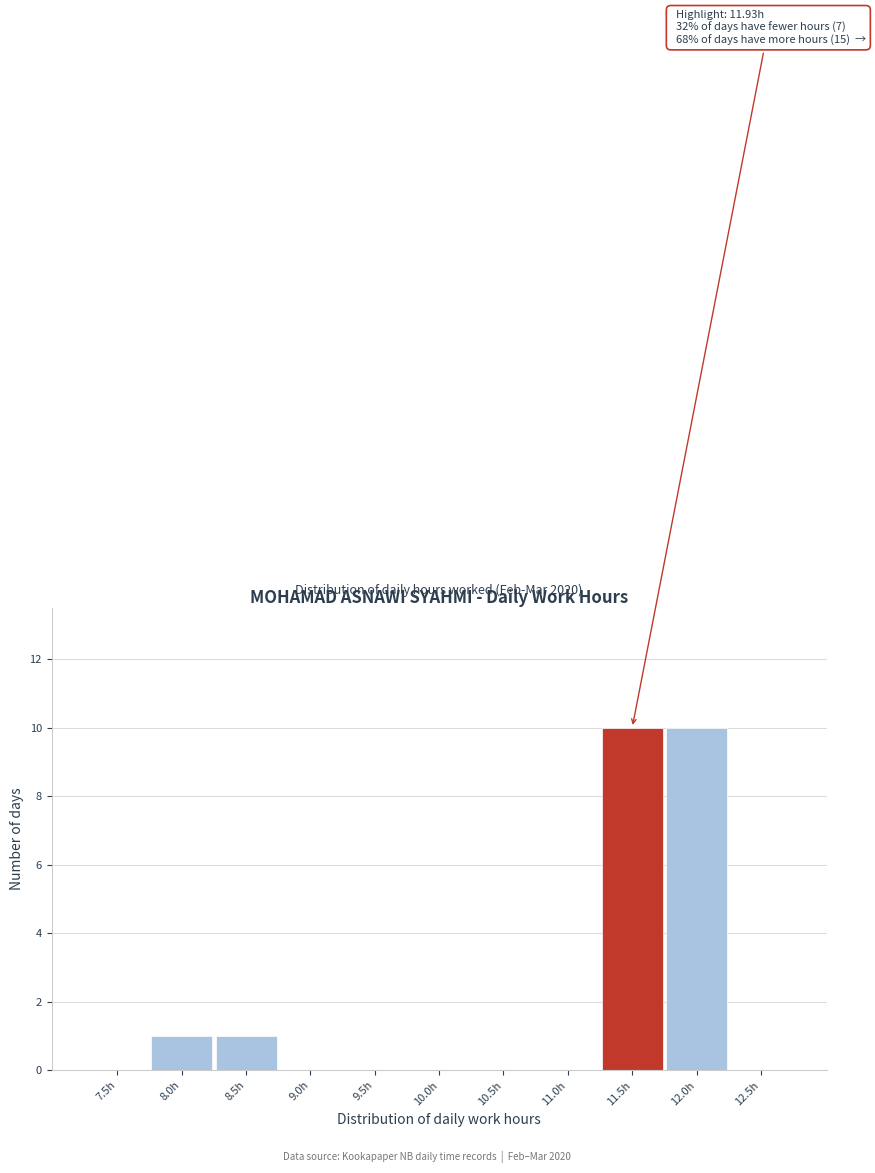

Reading left to right, extract all data points from this chart.

7.5h=0	8.0h=1	8.5h=1	9.0h=0	9.5h=0	10.0h=0	10.5h=0	11.0h=0	11.5h=10	12.0h=10	12.5h=0